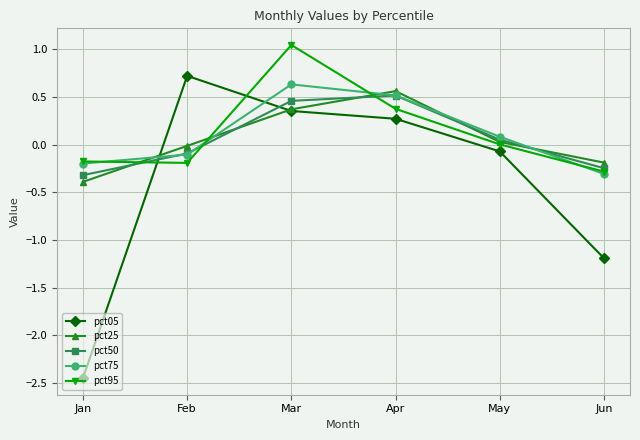

Which label corresponds to the largest value in the chart?

Mar